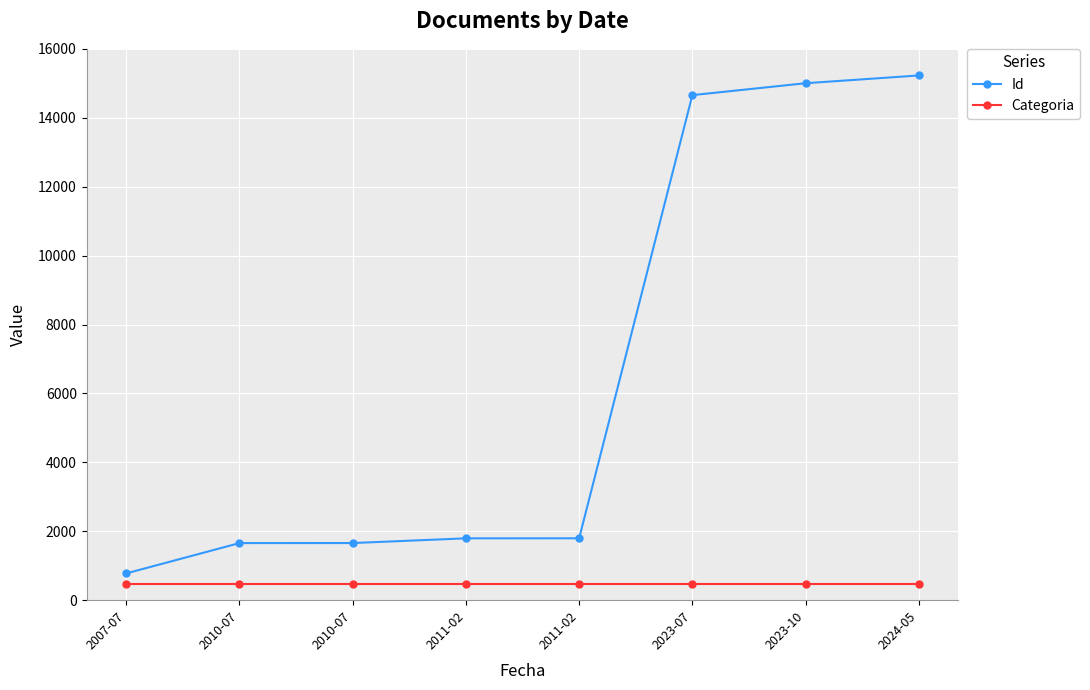

What is the sum of the Categoria values at 2023-07 and 2010-07?

936